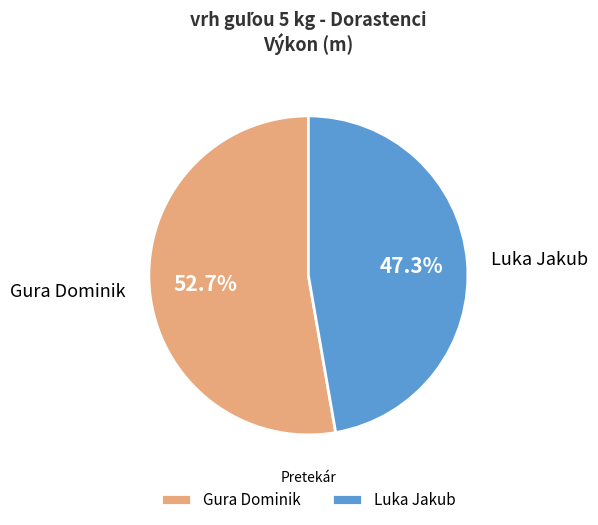

Does Gura Dominik account for over 50% of the chart?

Yes